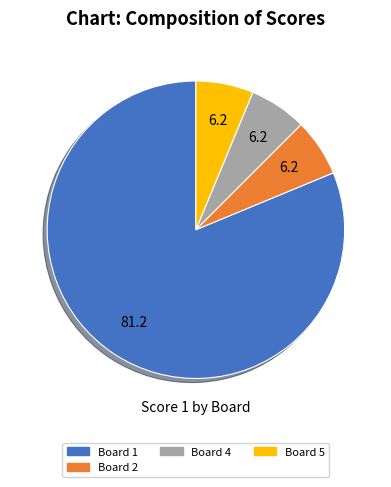

Is there any slice that represents more than half of the pie?

Yes